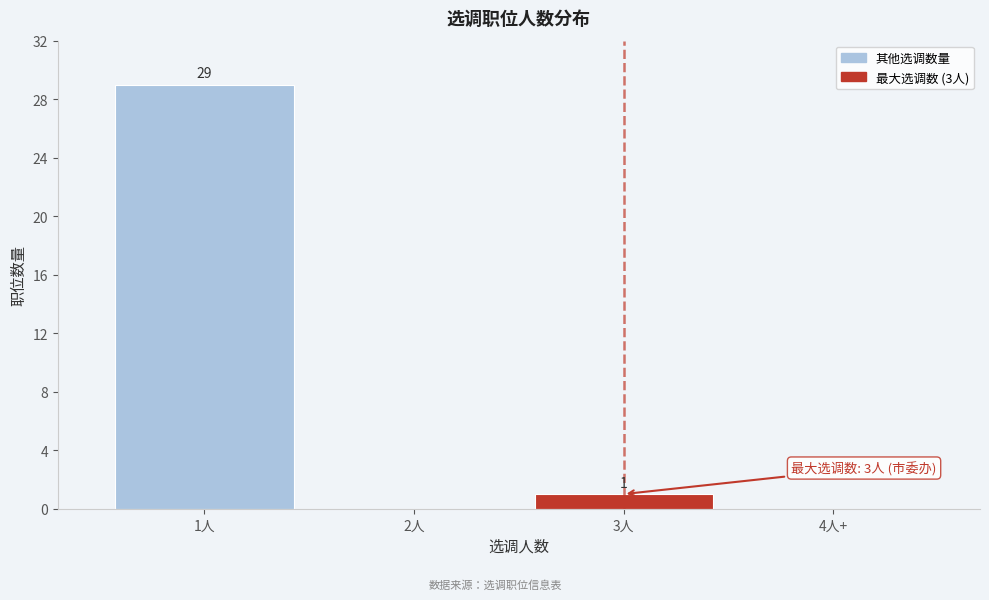

Reading left to right, what are all the values shown in this chart?

1人=29	2人=0	3人=1	4人+=0